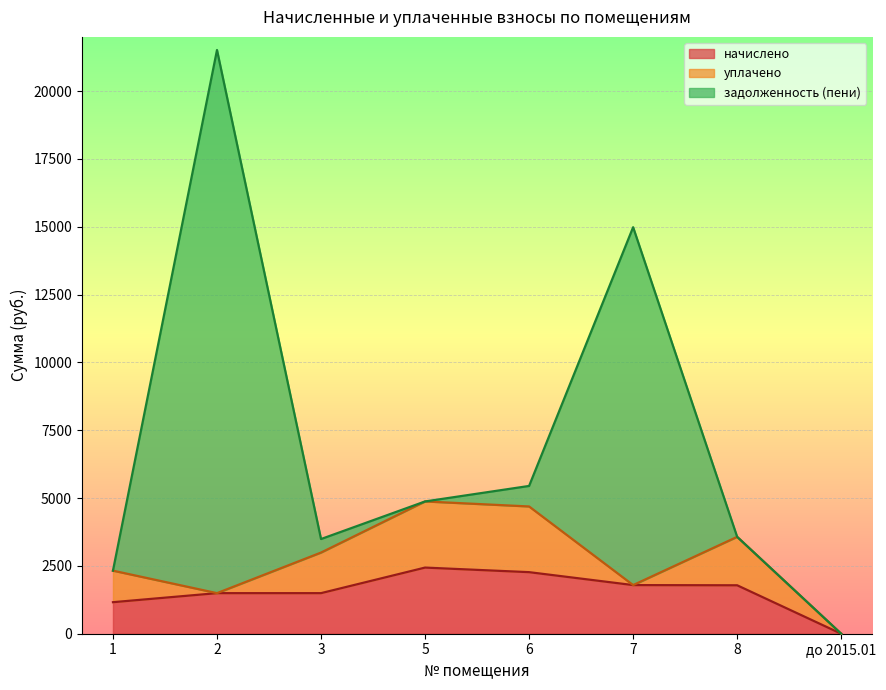

What position from the right is до 2015.01?

1